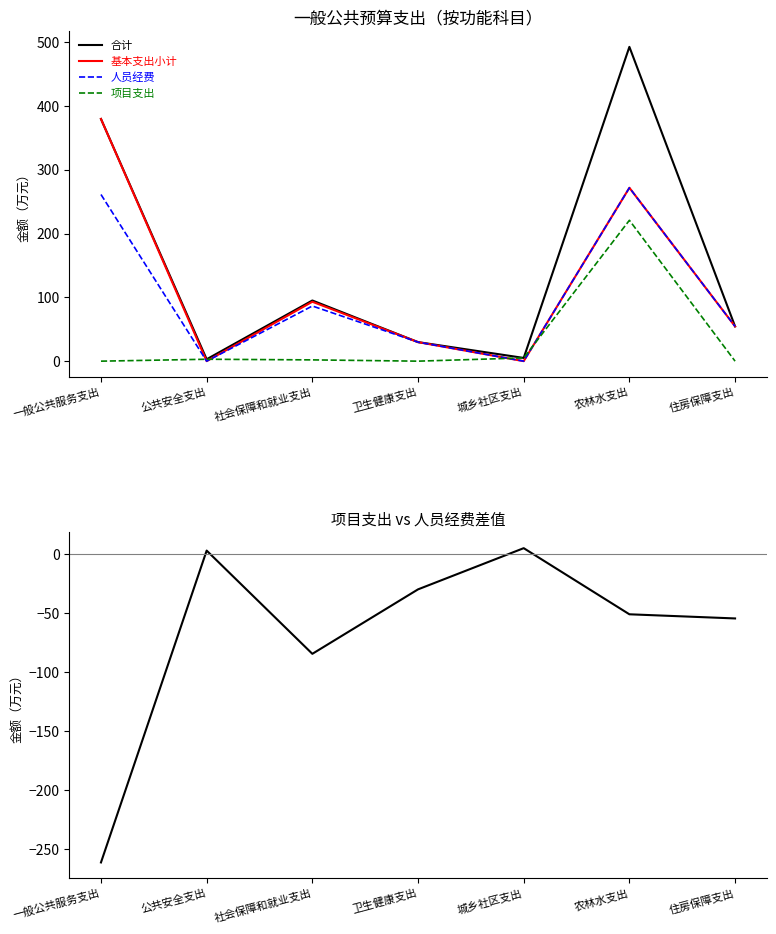

At how many categories does at least one series exceed -243?

7